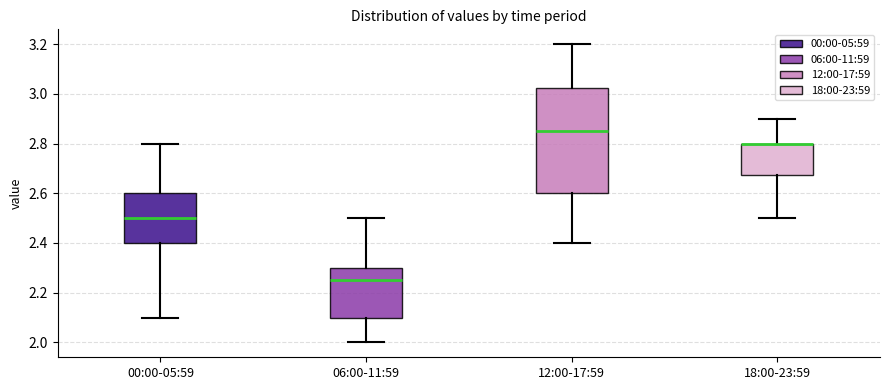

Reading left to right, read every box against the y-axis: the position of its median line, the range the box covers, and the ends of its whiskers. The values are not printed on the chart, so give them approximately, as read against the axis.

00:00-05:59: median 2.50, box 2.40 to 2.60, whiskers 2.10 to 2.80
06:00-11:59: median 2.26, box 2.10 to 2.30, whiskers 2.00 to 2.50
12:00-17:59: median 2.86, box 2.60 to 3.02, whiskers 2.40 to 3.20
18:00-23:59: median 2.80 (drawn on the box's upper edge), box 2.68 to 2.80, whiskers 2.50 to 2.90